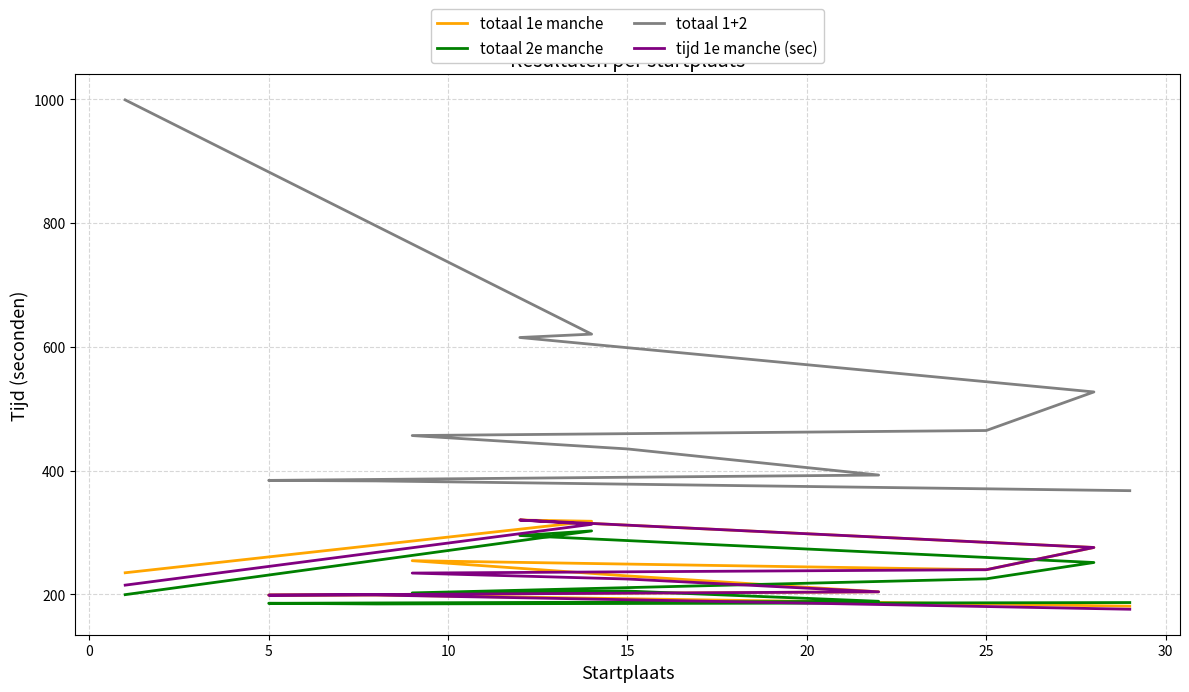

What is the sum of all totaal 1e manche values?

2654.5